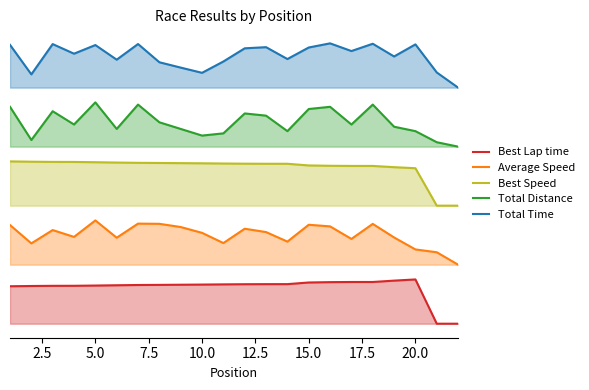

At how many categories does at least one series exceed 70?

22